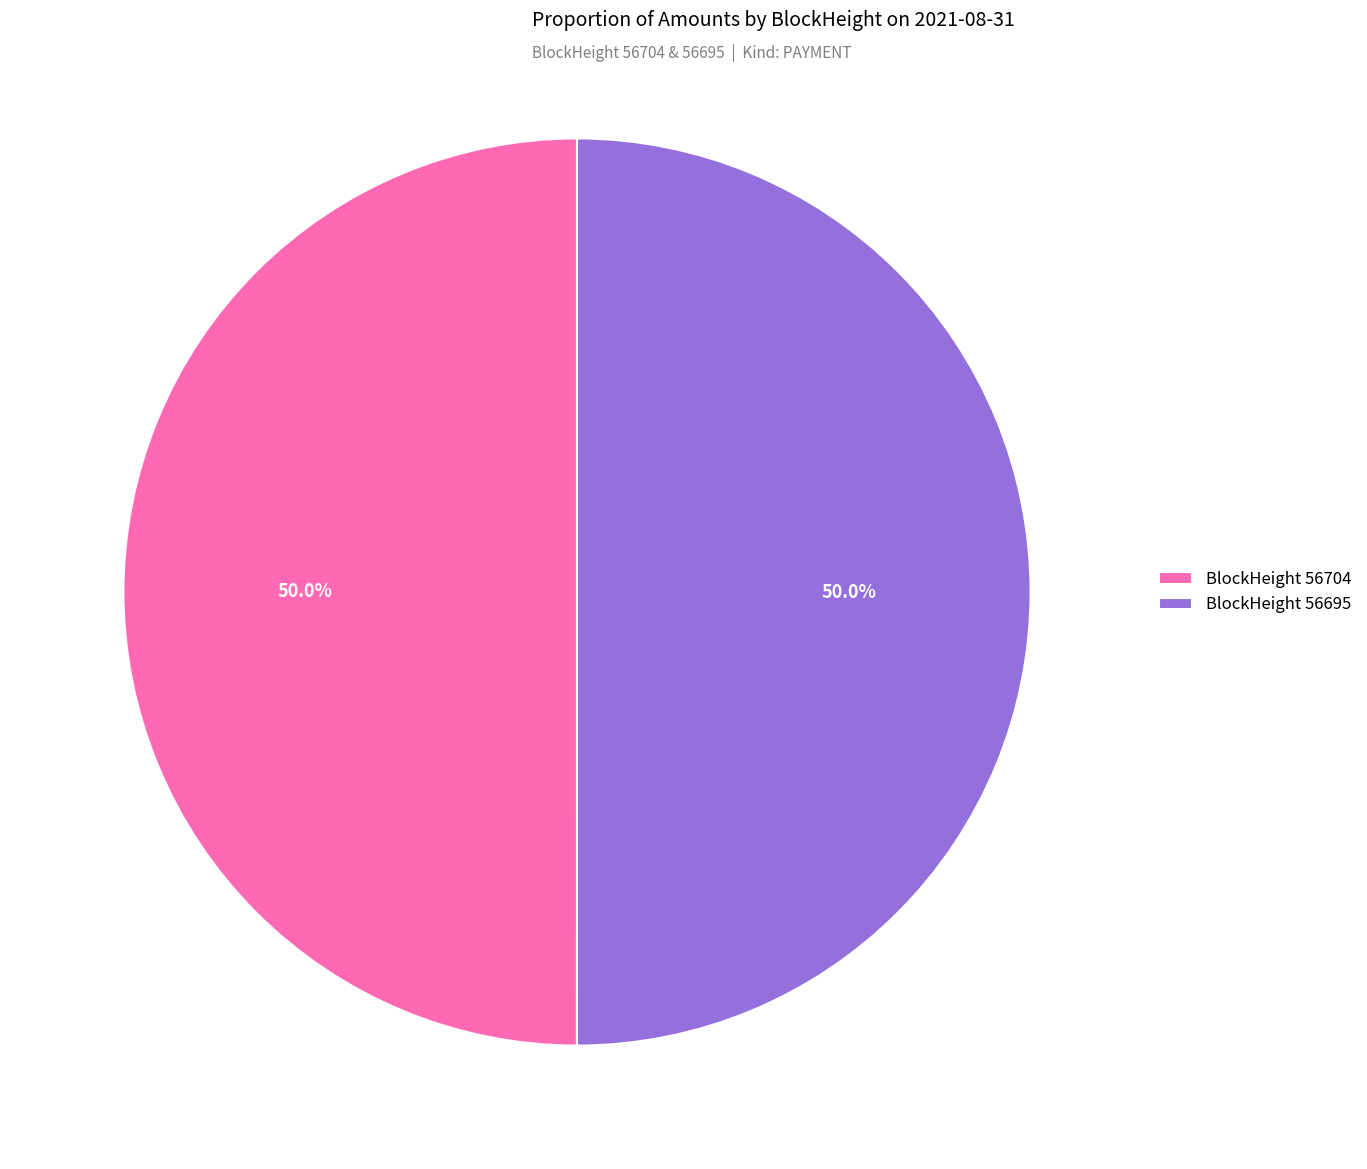

How many segments does this pie chart have?

2